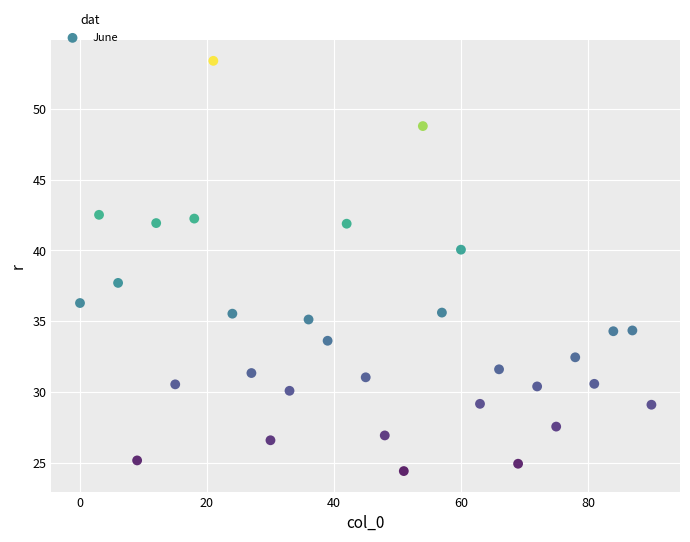

What is the range of X values (max minus min)?

90.0